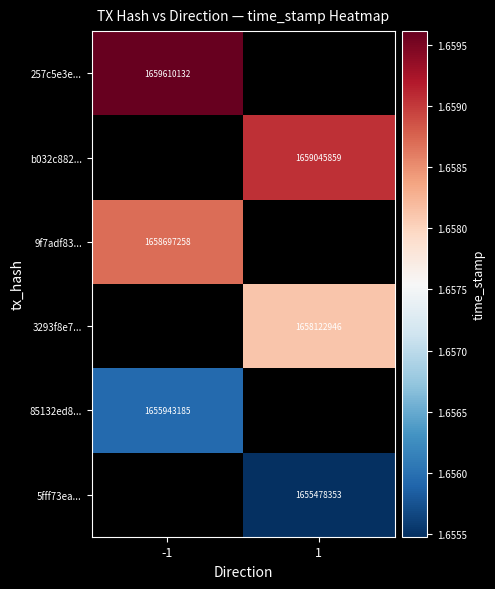

Is it true that b032c882... equals 968268666.8 at 1?

False